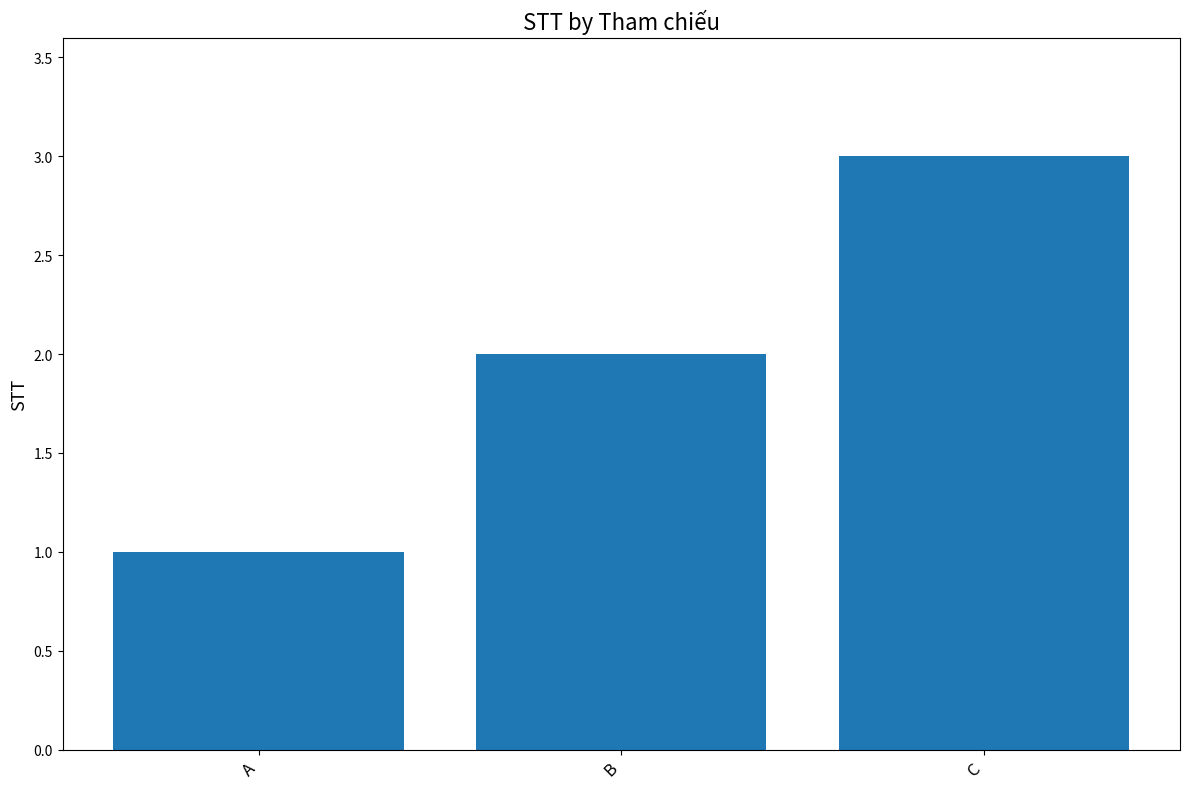

Count the number of data series in this chart.

1